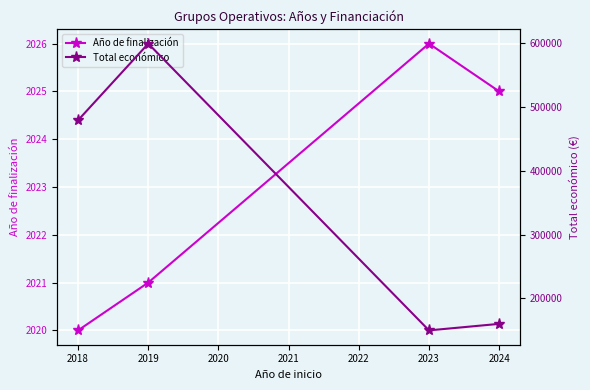

The value of Año de finalización at 2023 is 2026. True or false?

True